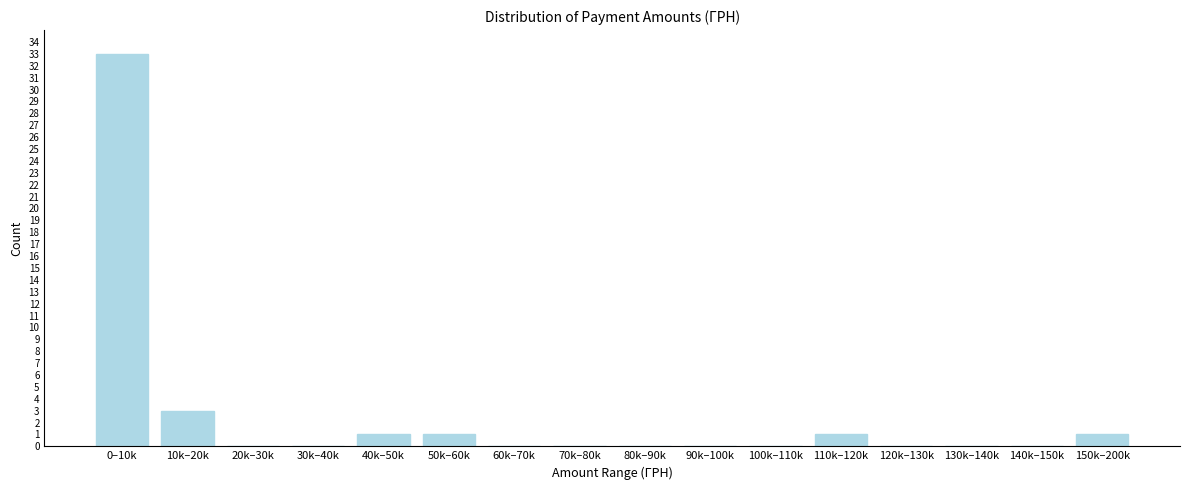

Reading left to right, extract all data points from this chart.

0–10k=33	10k–20k=3	20k–30k=0	30k–40k=0	40k–50k=1	50k–60k=1	60k–70k=0	70k–80k=0	80k–90k=0	90k–100k=0	100k–110k=0	110k–120k=1	120k–130k=0	130k–140k=0	140k–150k=0	150k–200k=1